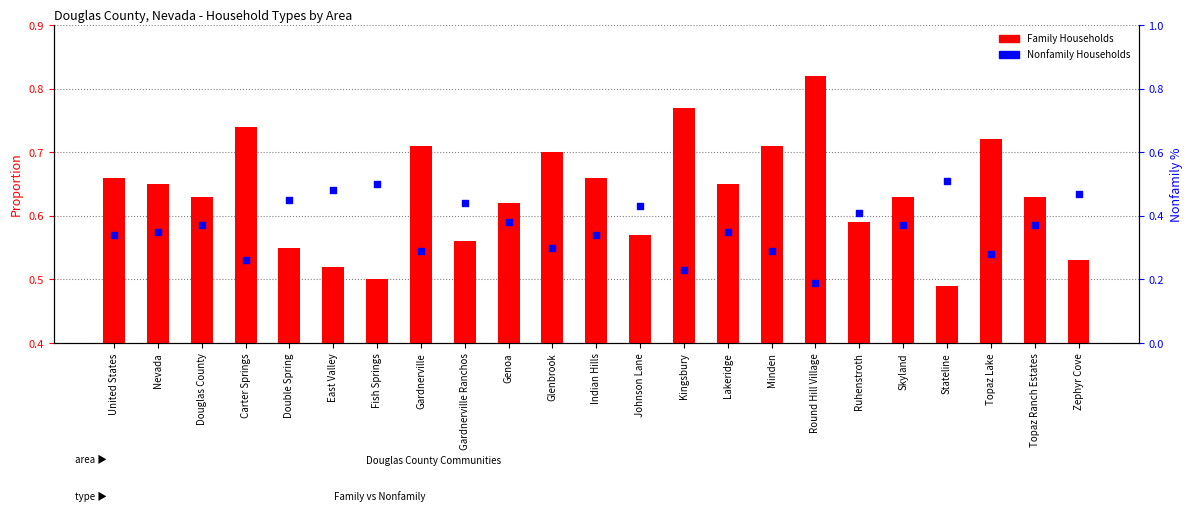

What is the total value across all series at Gardnerville Ranchos?

1.0